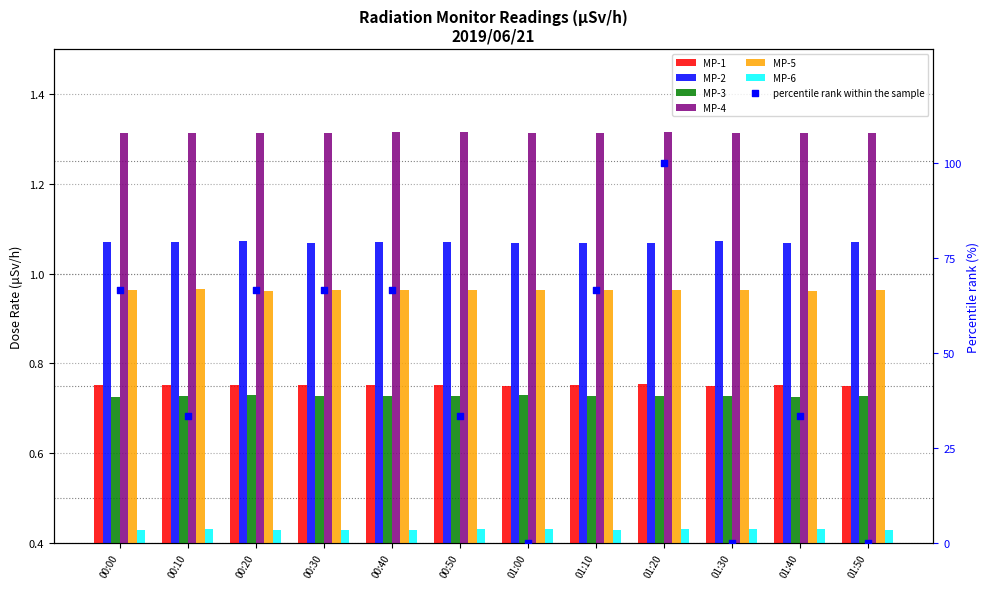

Which series contains the highest Y value?

MP-4